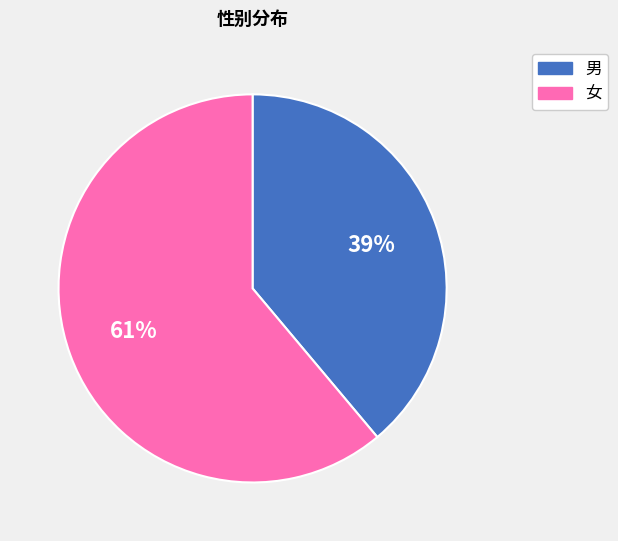

Which has a higher value, 男 or 女?

女